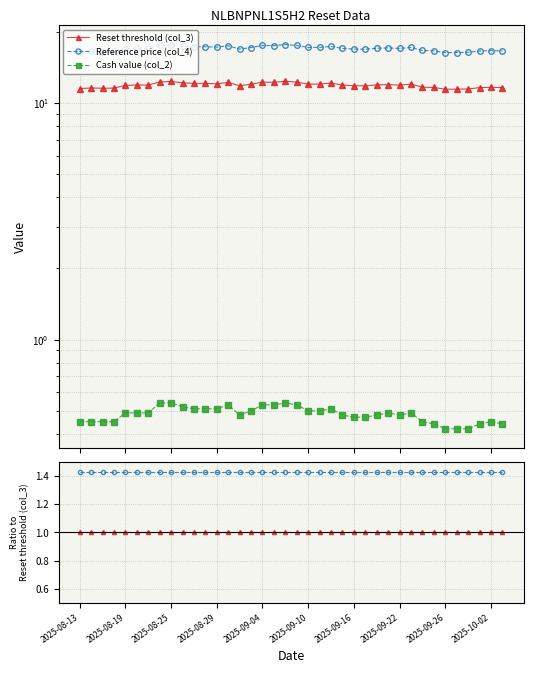

Which series changed the most between 2025-09-16 and 25?

Cash value (col_2)